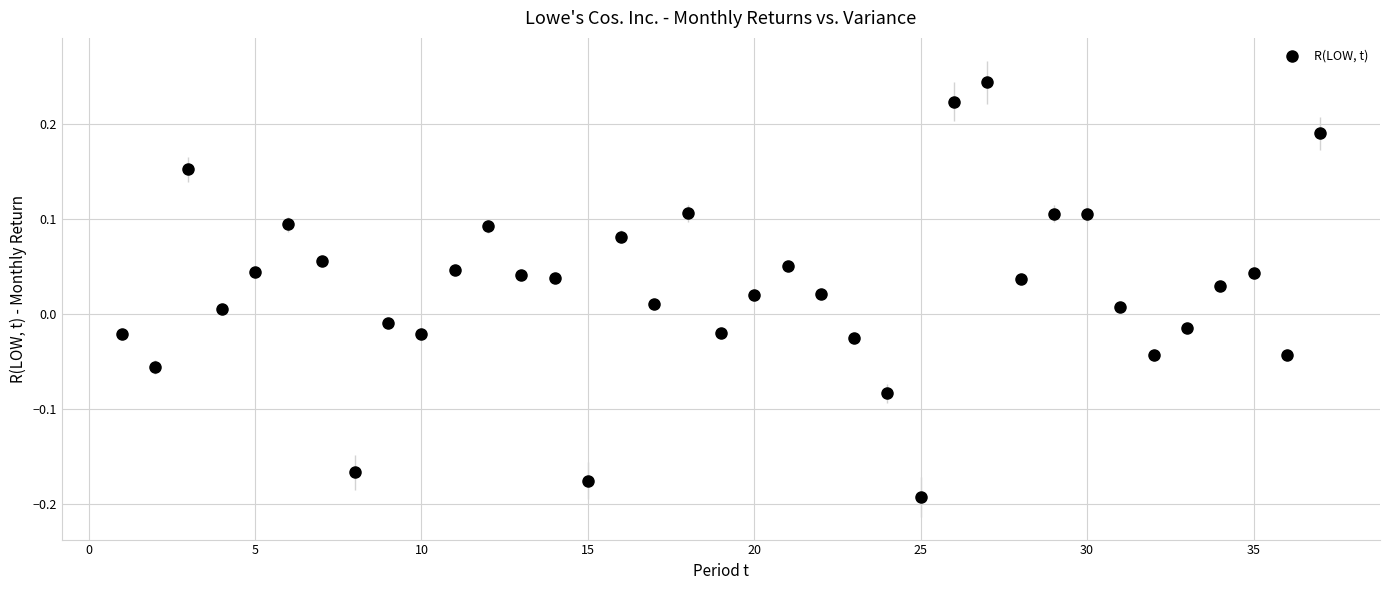

What is the range of X values (max minus min)?

36.0